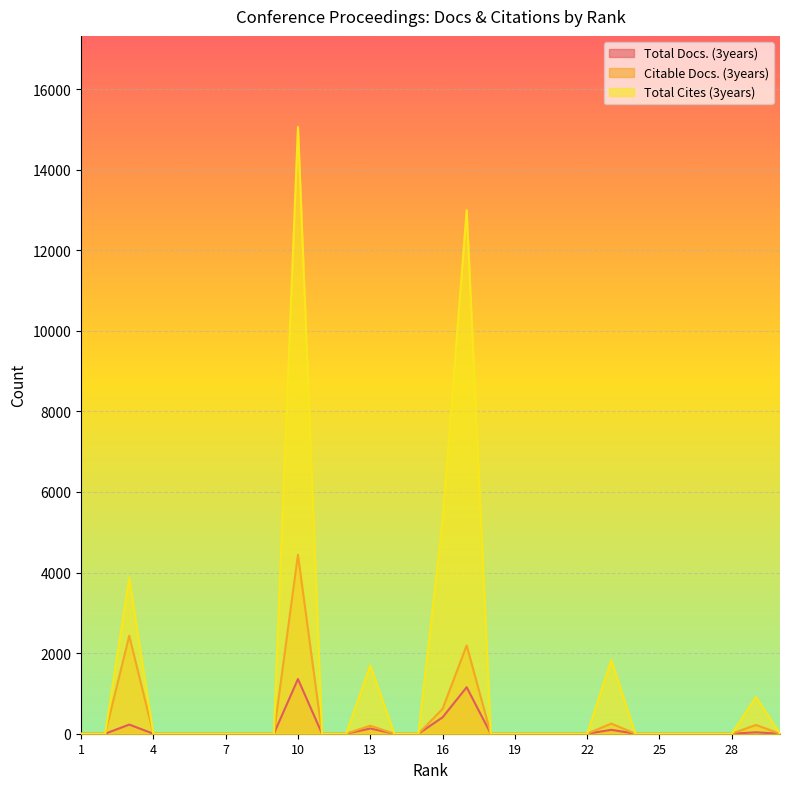

What is the difference between the maximum and minimum values in the Total Docs. (3years) series?

1358